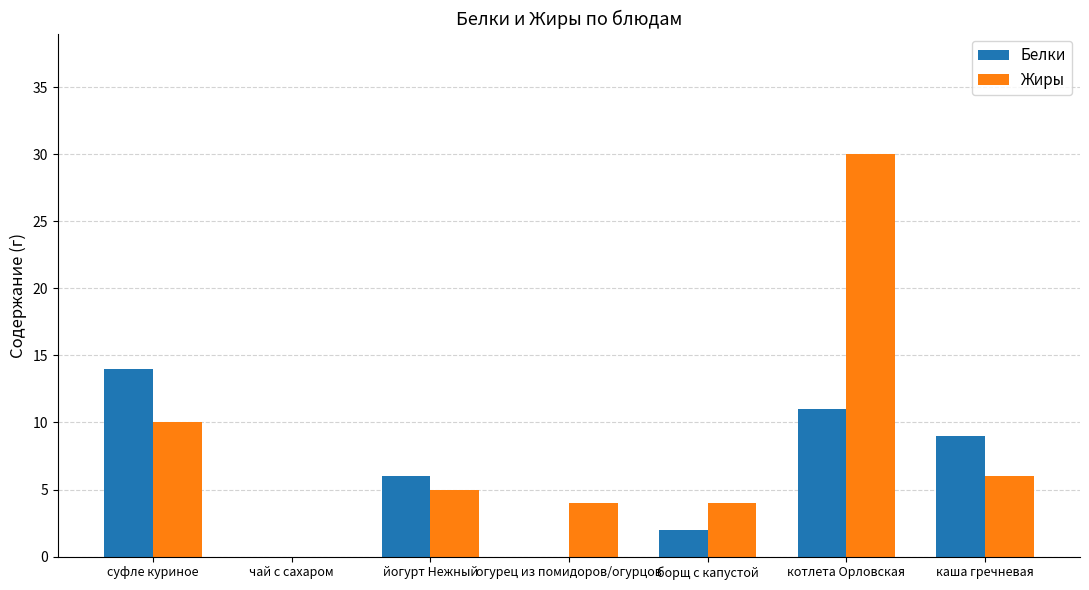

What is the highest value of the Жиры series?

30